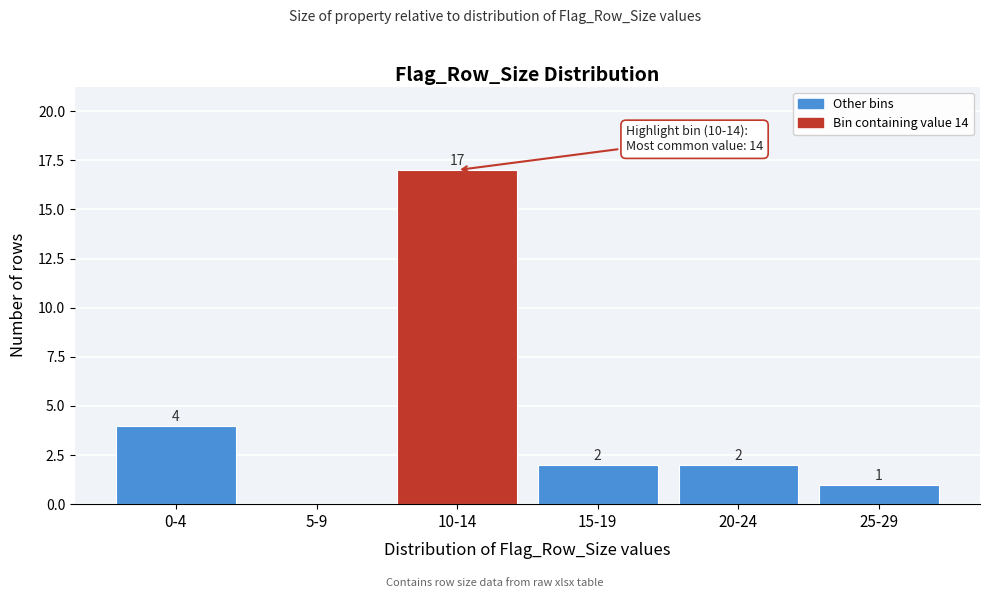

Reading right to left, what are all the values shown in this chart?

25-29=1	20-24=2	15-19=2	10-14=17	5-9=0	0-4=4